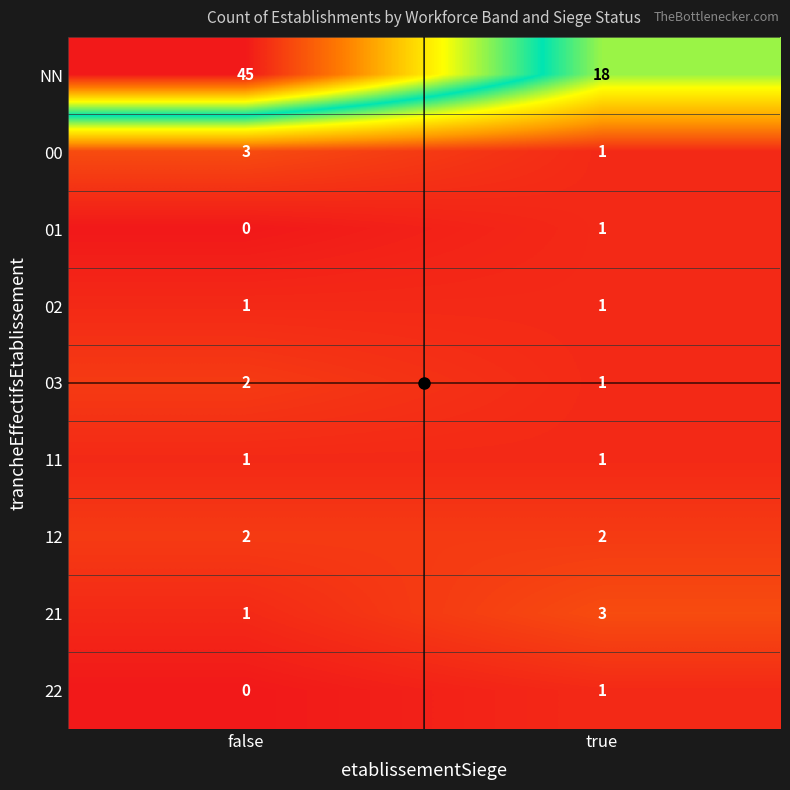

At how many categories does at least one series exceed 39?

1